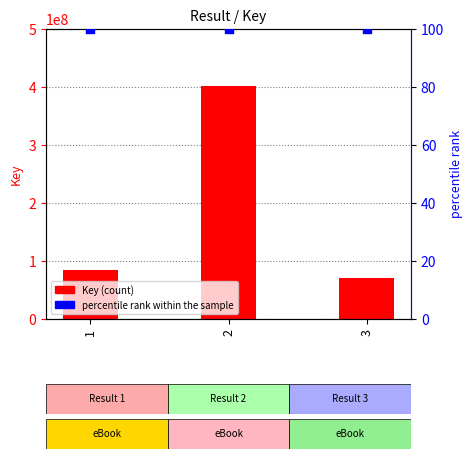

At how many categories does at least one series exceed 145903731?

1